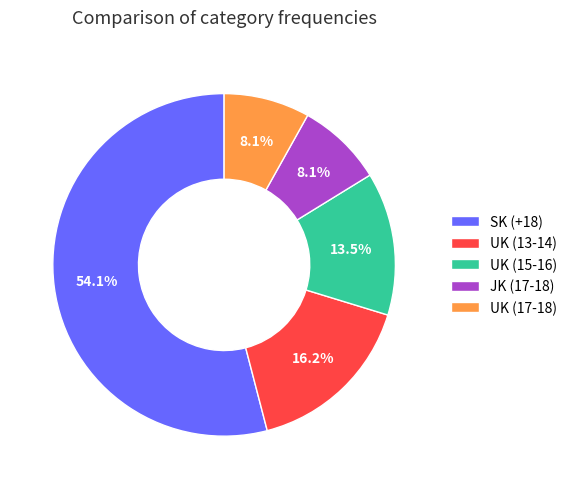

Between SK (+18) and UK (15-16), which is larger?

SK (+18)